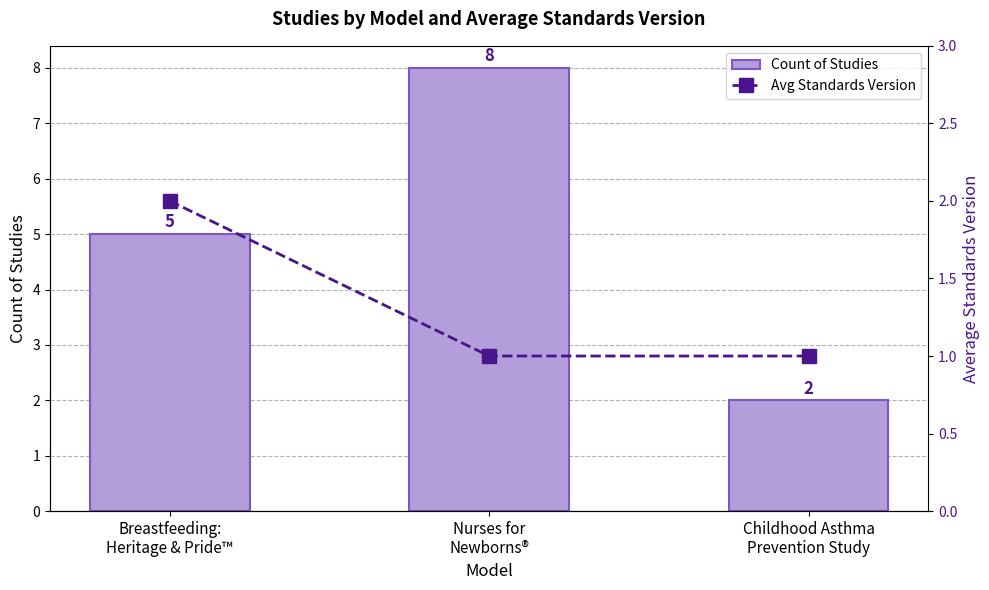

Count the number of categories in the chart.

3